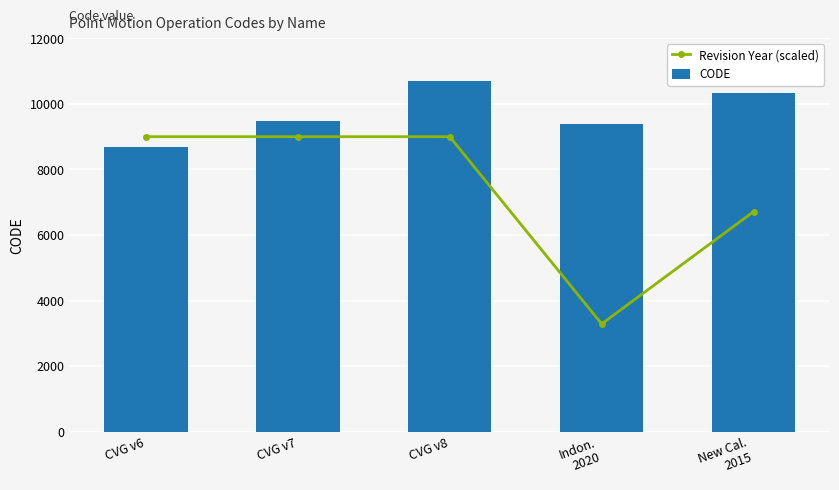

What position from the left is New Cal.
2015?

5